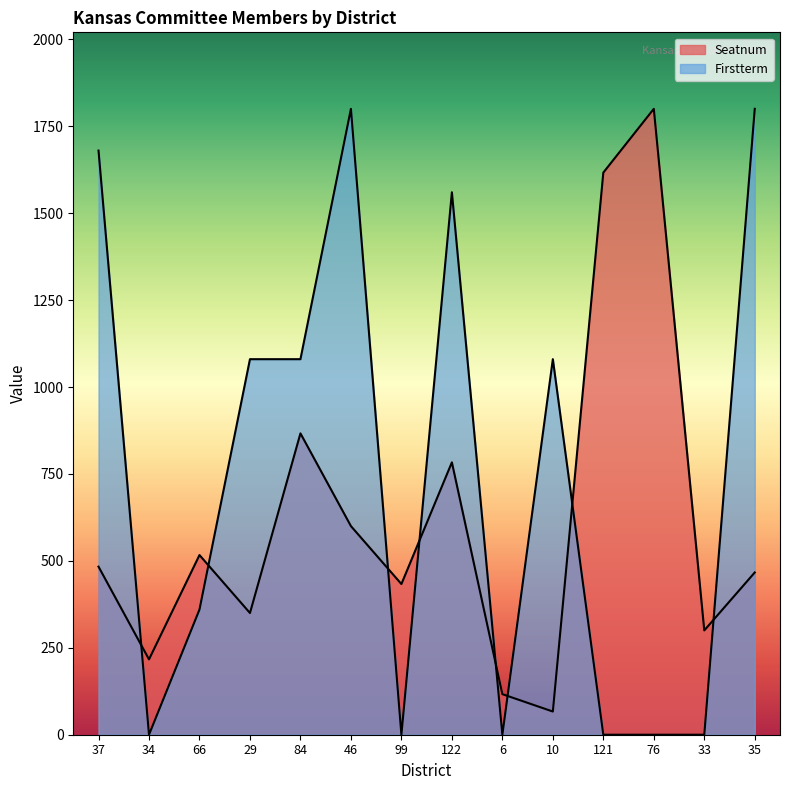

What is the difference between the values at 122 and 37?

300.0